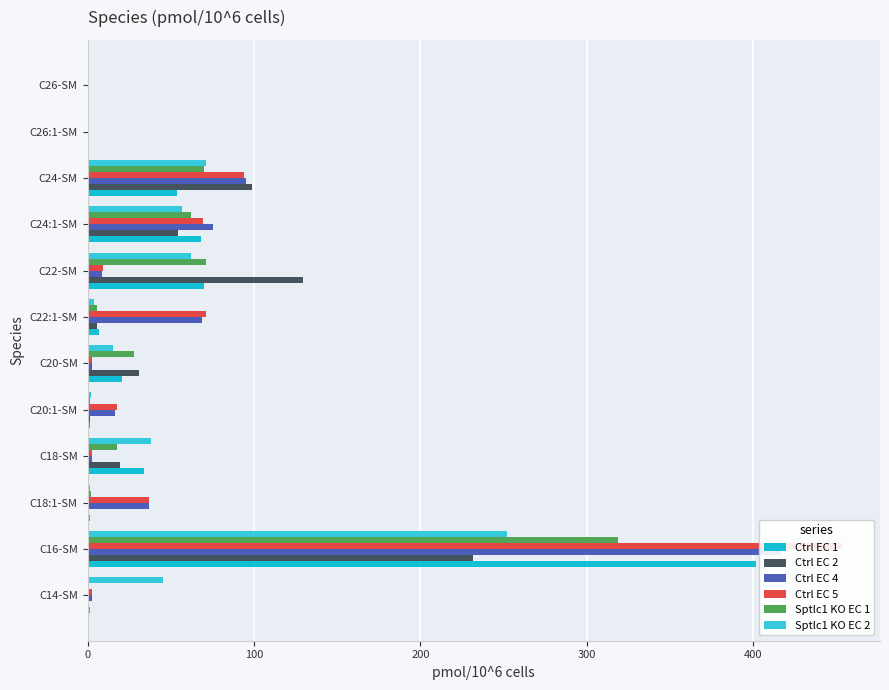

Rank the series by their maximum value, from highest to lowest.

Ctrl EC 5, Ctrl EC 4, Ctrl EC 1, Sptlc1 KO EC 1, Sptlc1 KO EC 2, Ctrl EC 2